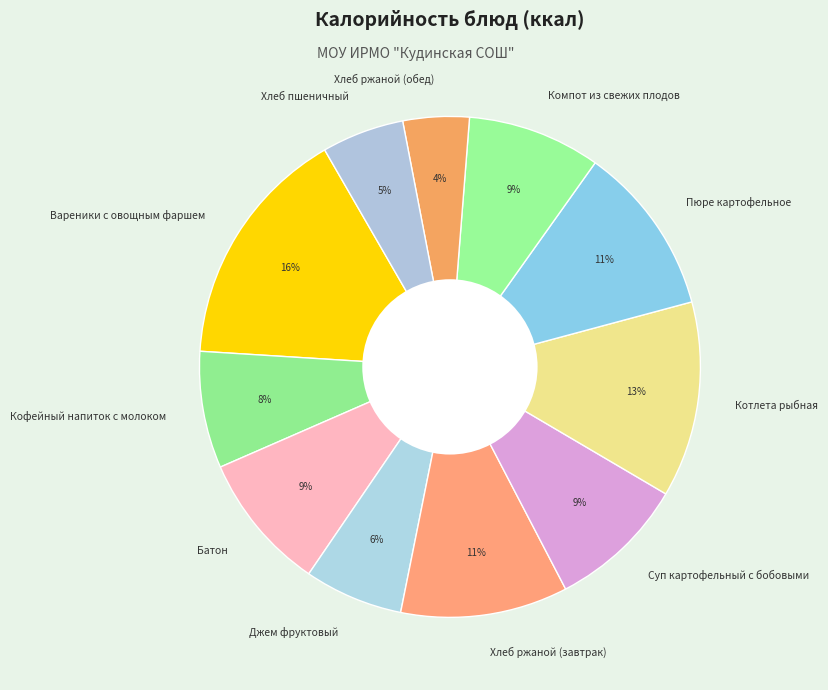

To the nearest percent, what is the average slice percentage?

9%